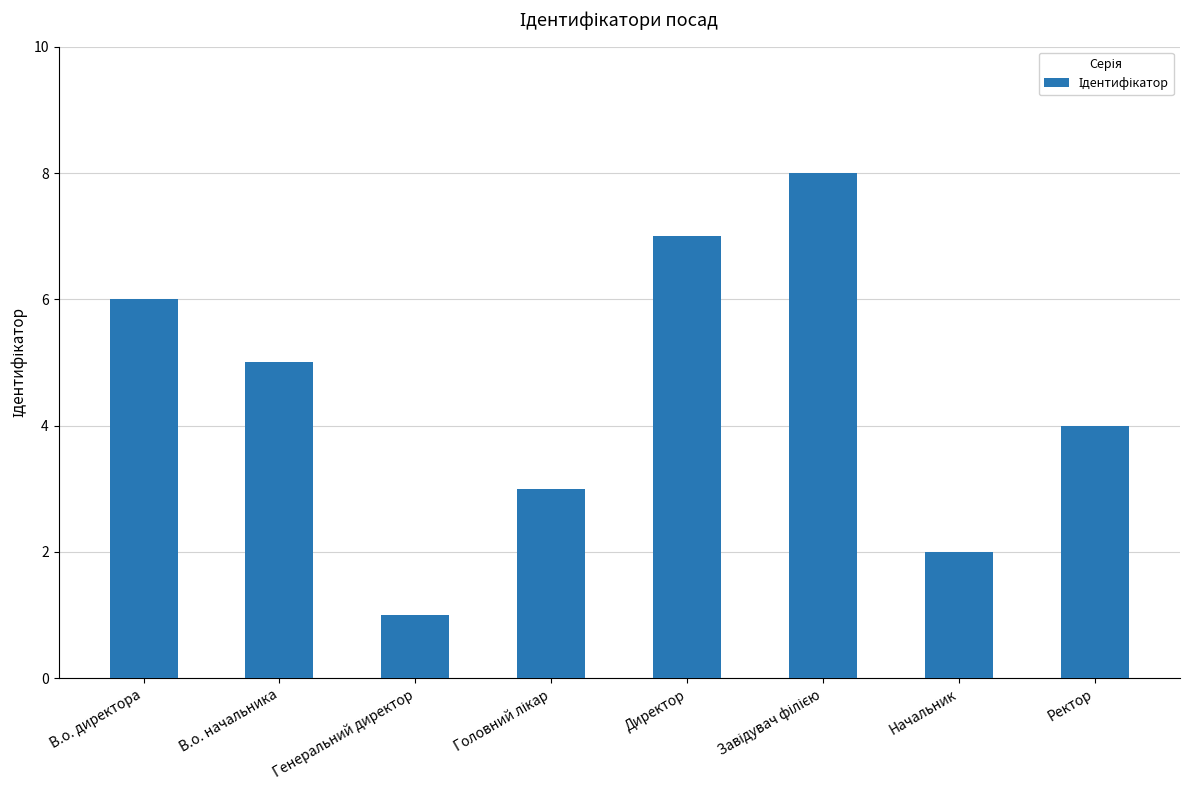

Is it true that the value at Генеральний директор is 2?

False